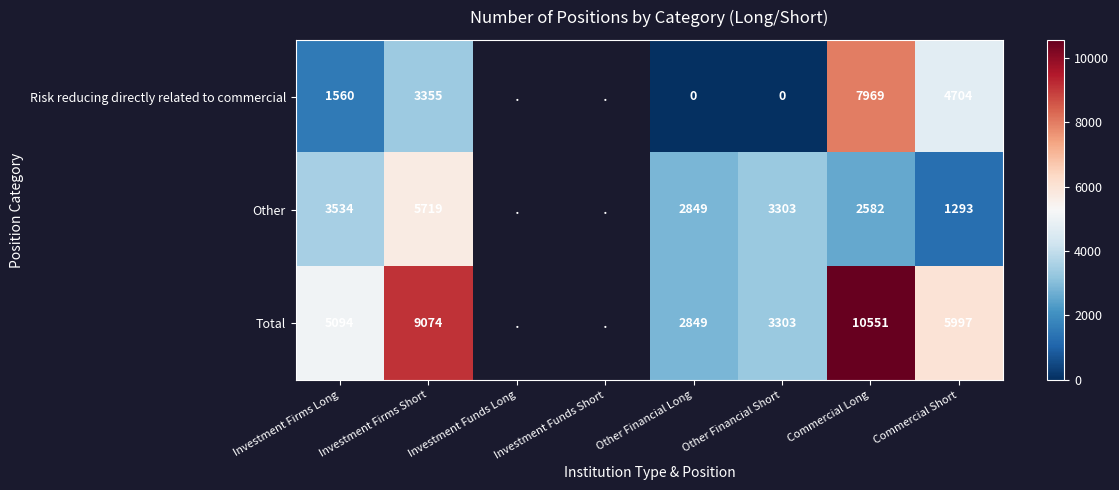

What is the total value across all series at Investment Firms Long?

10188.0